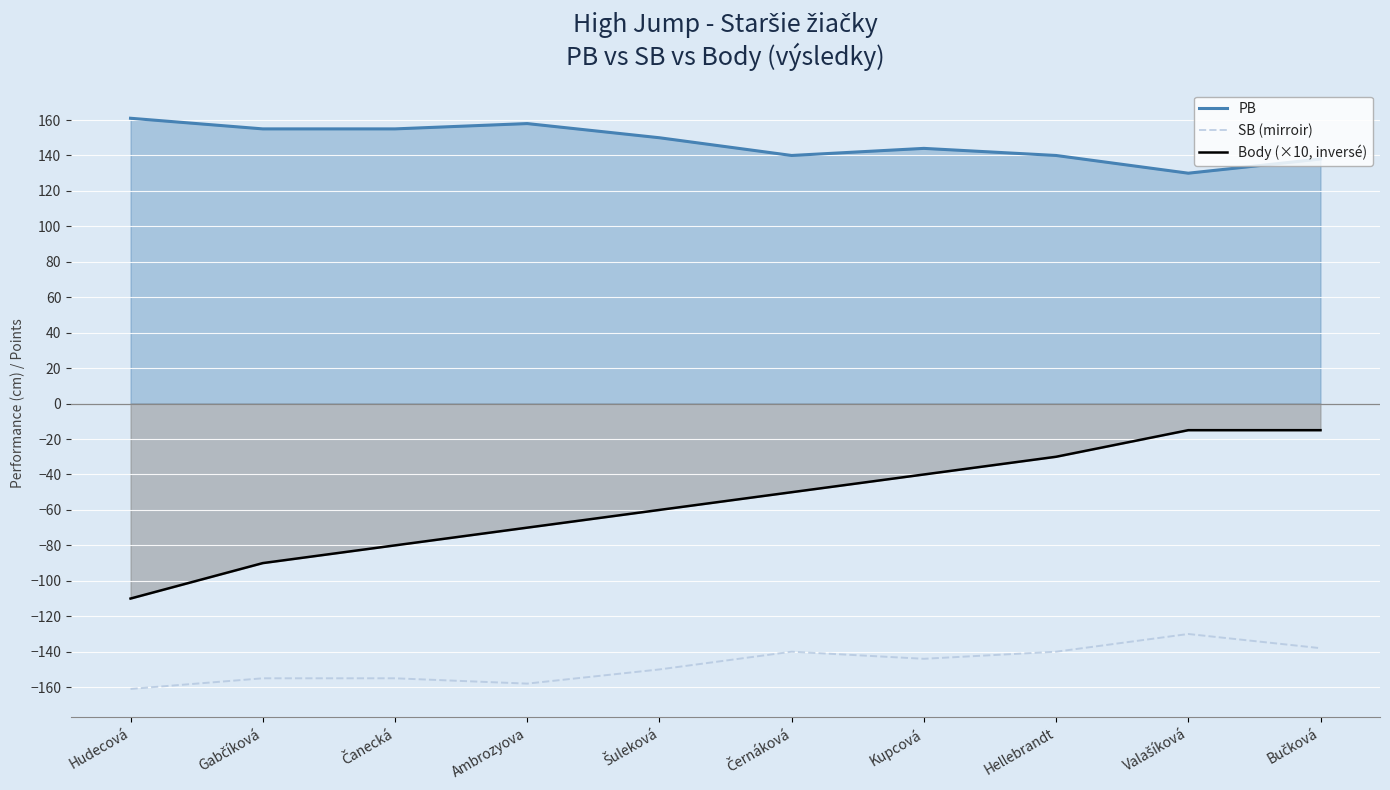

Which category has the lowest value across all series?

Hudecová